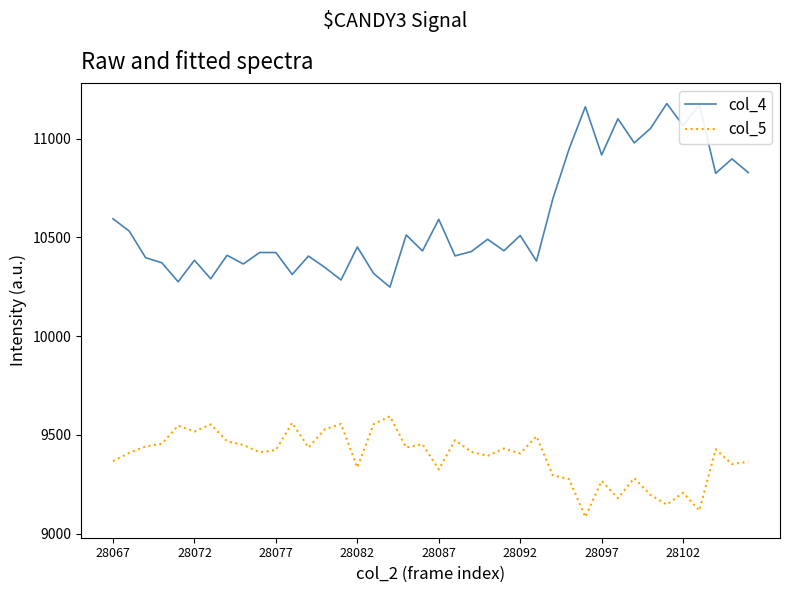

What is the highest value of the col_4 series?

11177